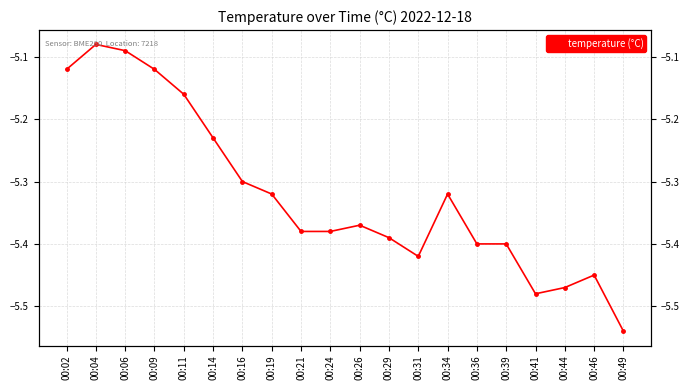

What value does the data have at 00:09?

-5.1